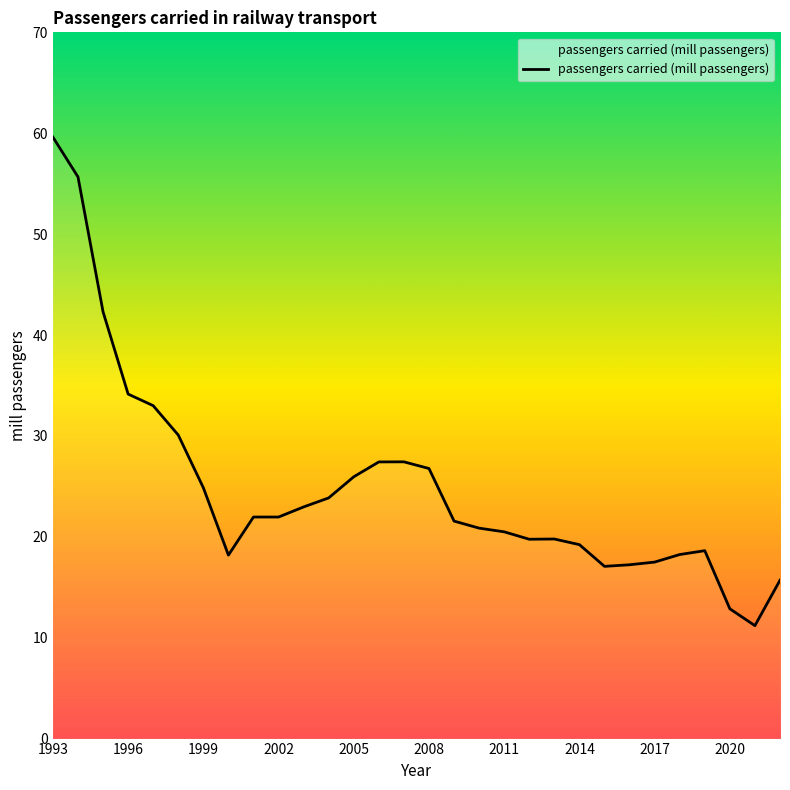

What is the sum of all values?

746.2